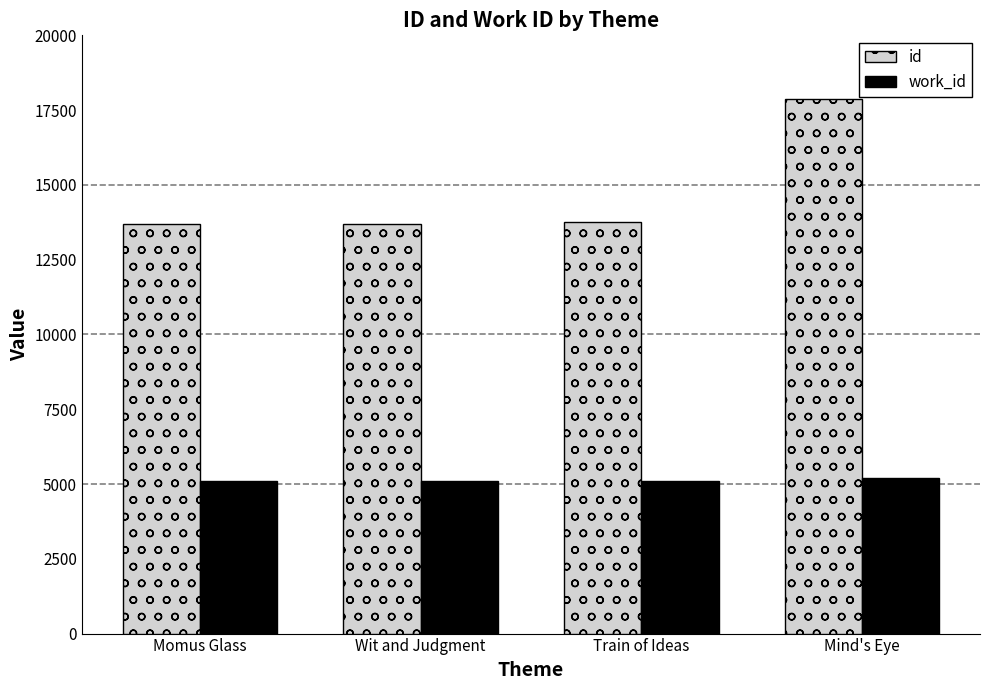

What is the difference between the maximum and second lowest values in the id series?

4181